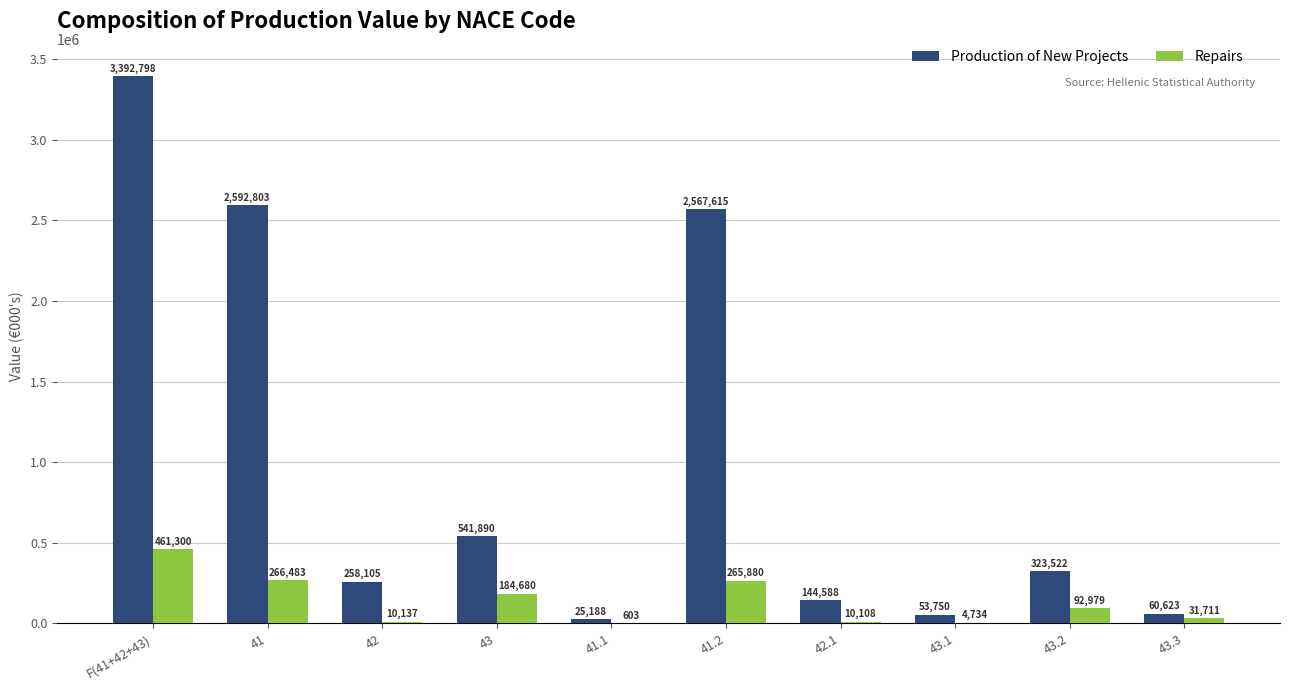

What is the sum of all Production of New Projects values?

9960882